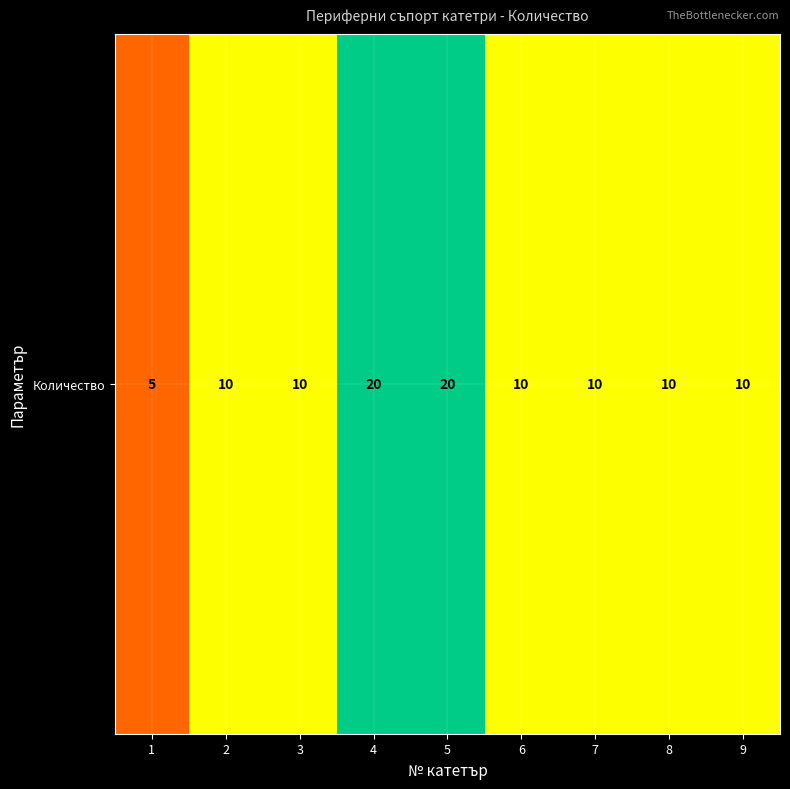

Count the number of categories in the chart.

9